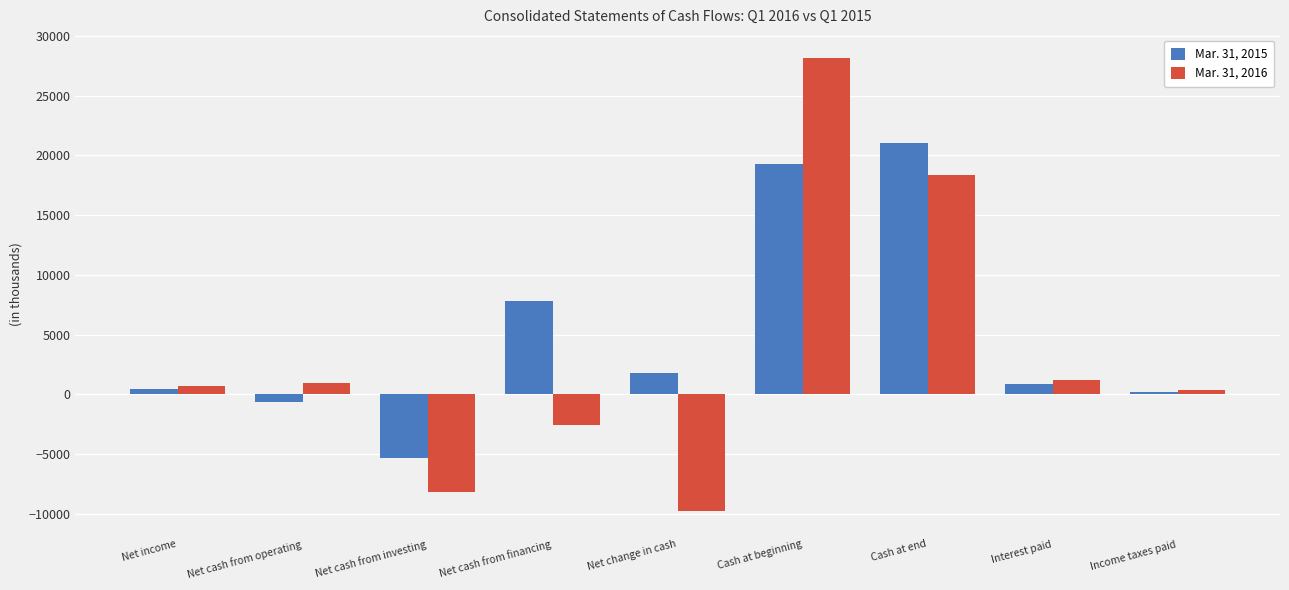

List the series in order of their peak value, highest first.

Mar. 31, 2016, Mar. 31, 2015